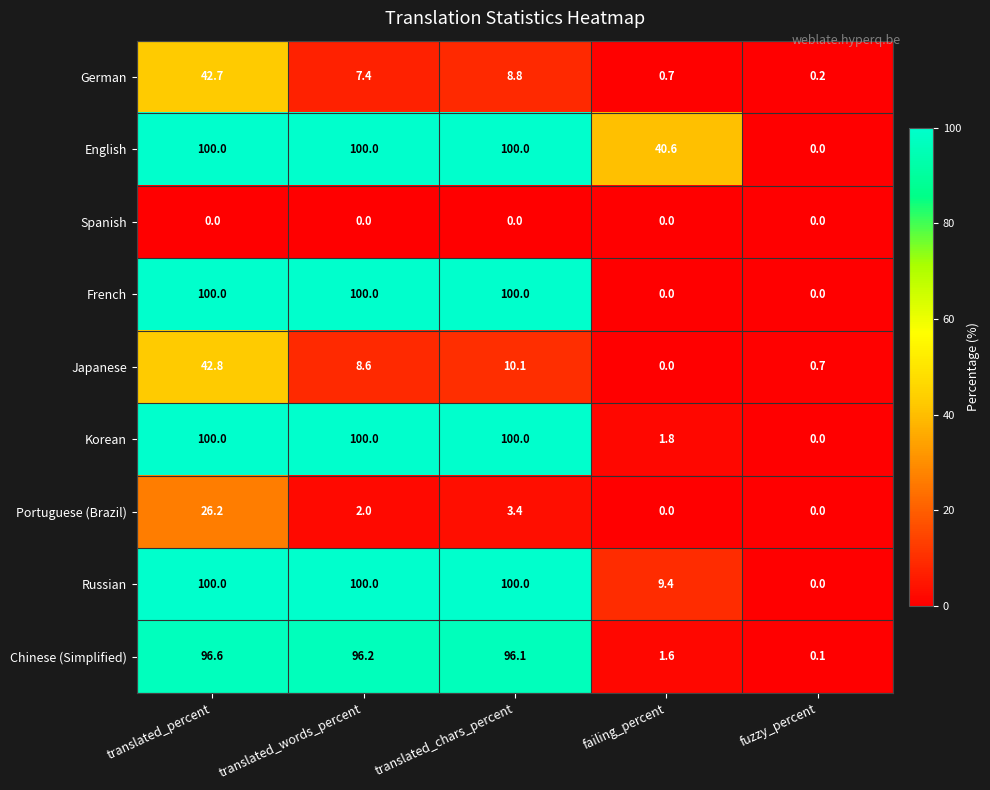

At how many categories does at least one series exceed 13?

4